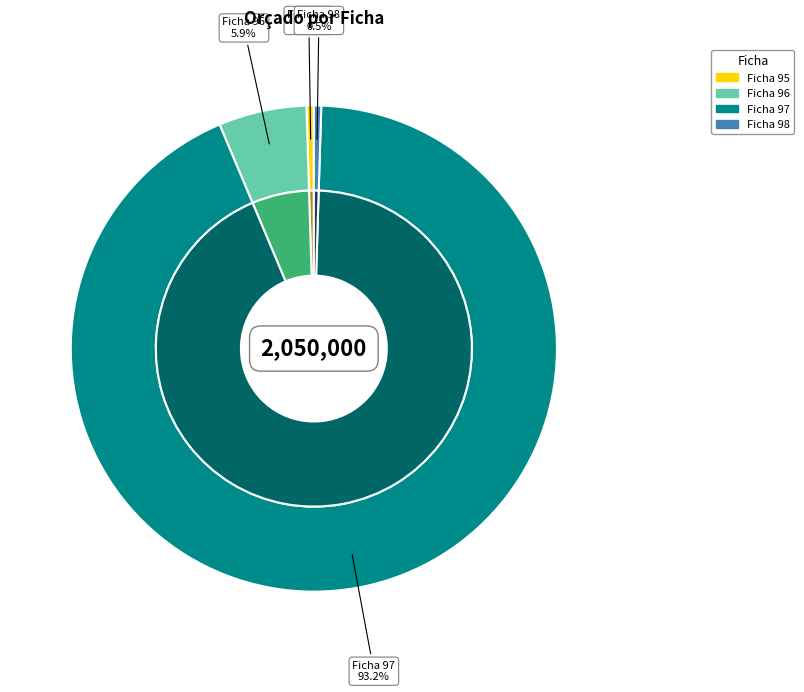

True or false: 98 accounts for 1% of the total.

False